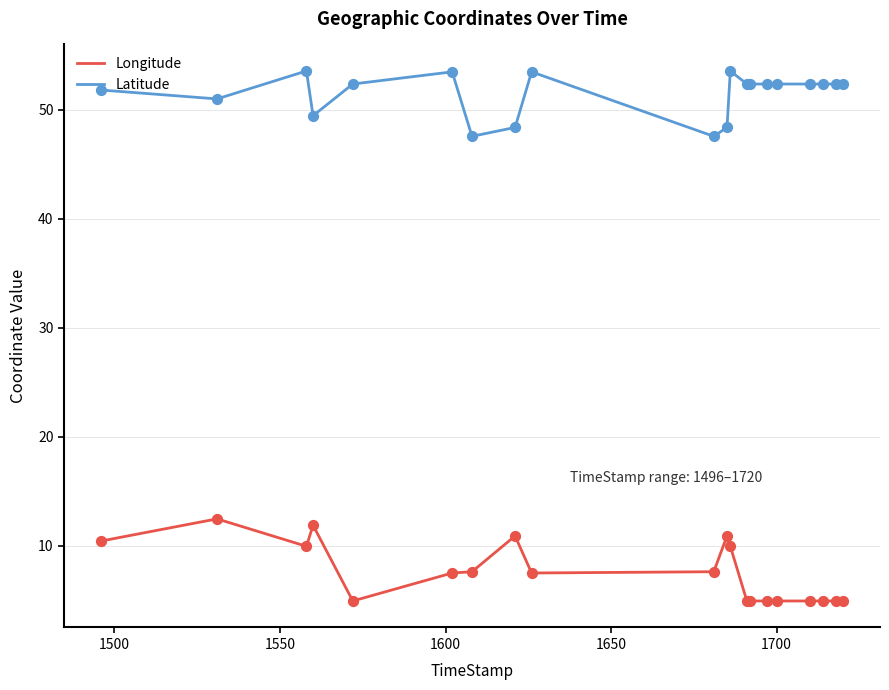

Which series has the largest total across all categories?

Latitude